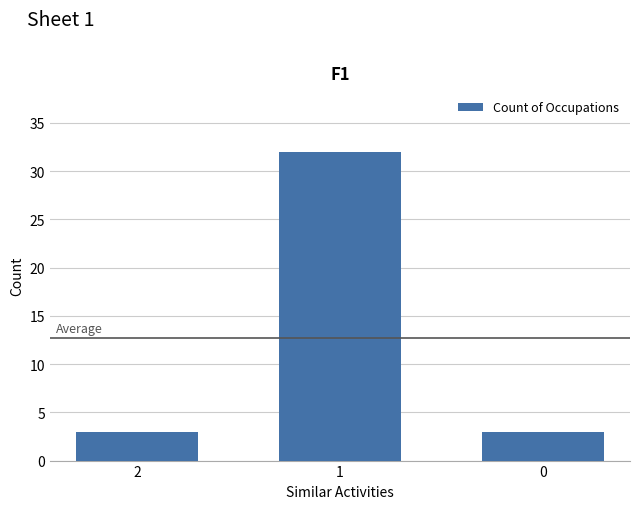

What is the average value?

13